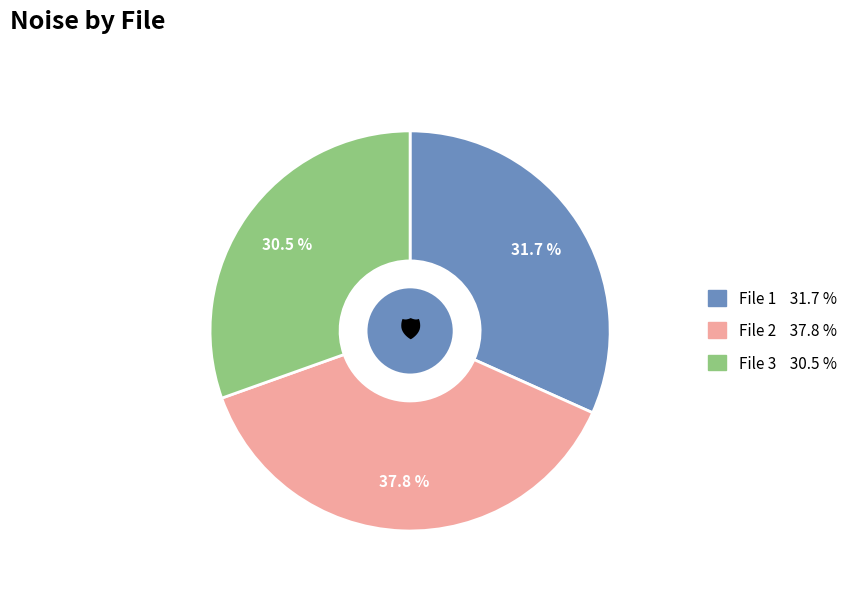

Is there any slice that represents more than half of the pie?

No